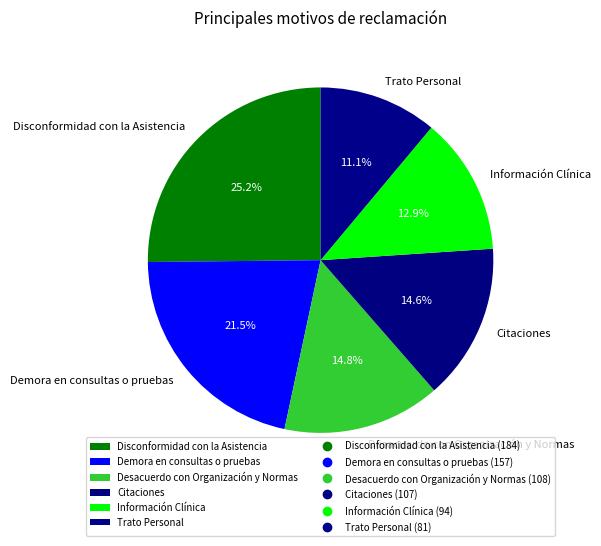

To the nearest percent, what is the average slice percentage?

17%